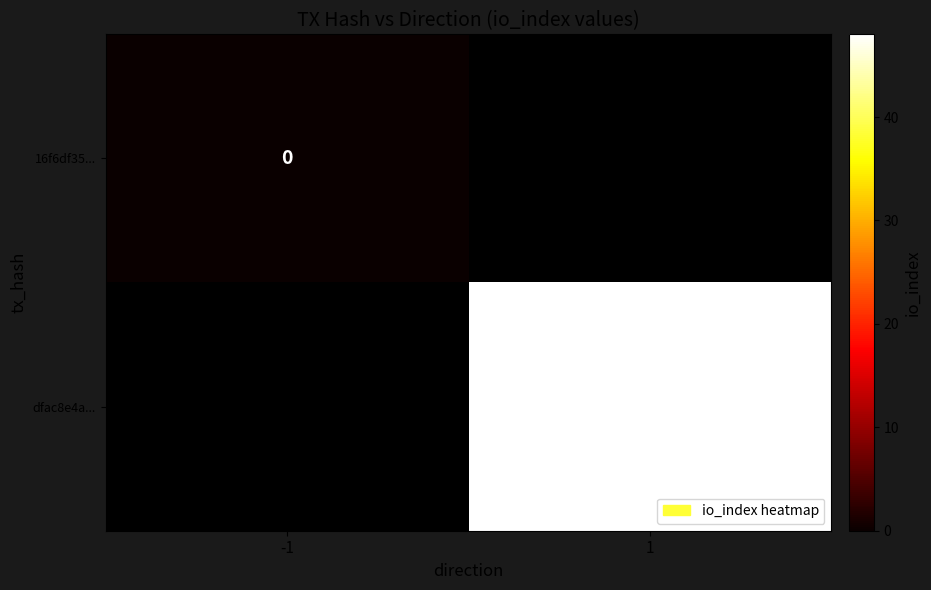

What is the maximum value shown in the chart?

48.0